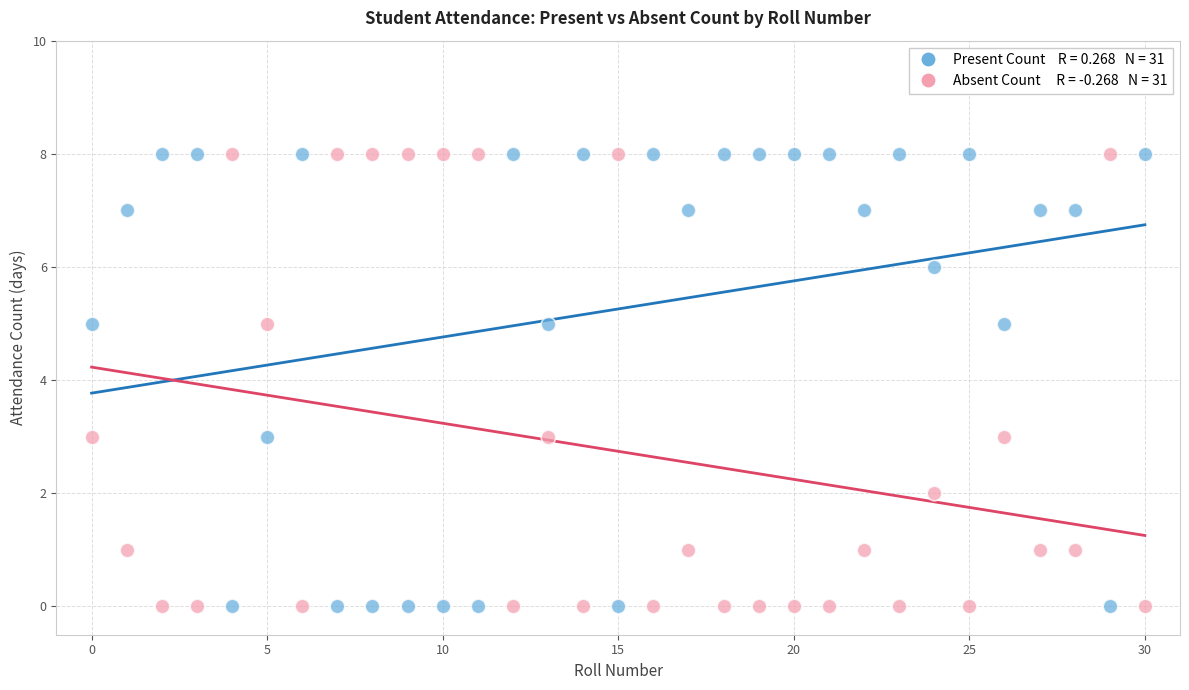

Across all data points, what is the range of Y values (max minus min)?

8